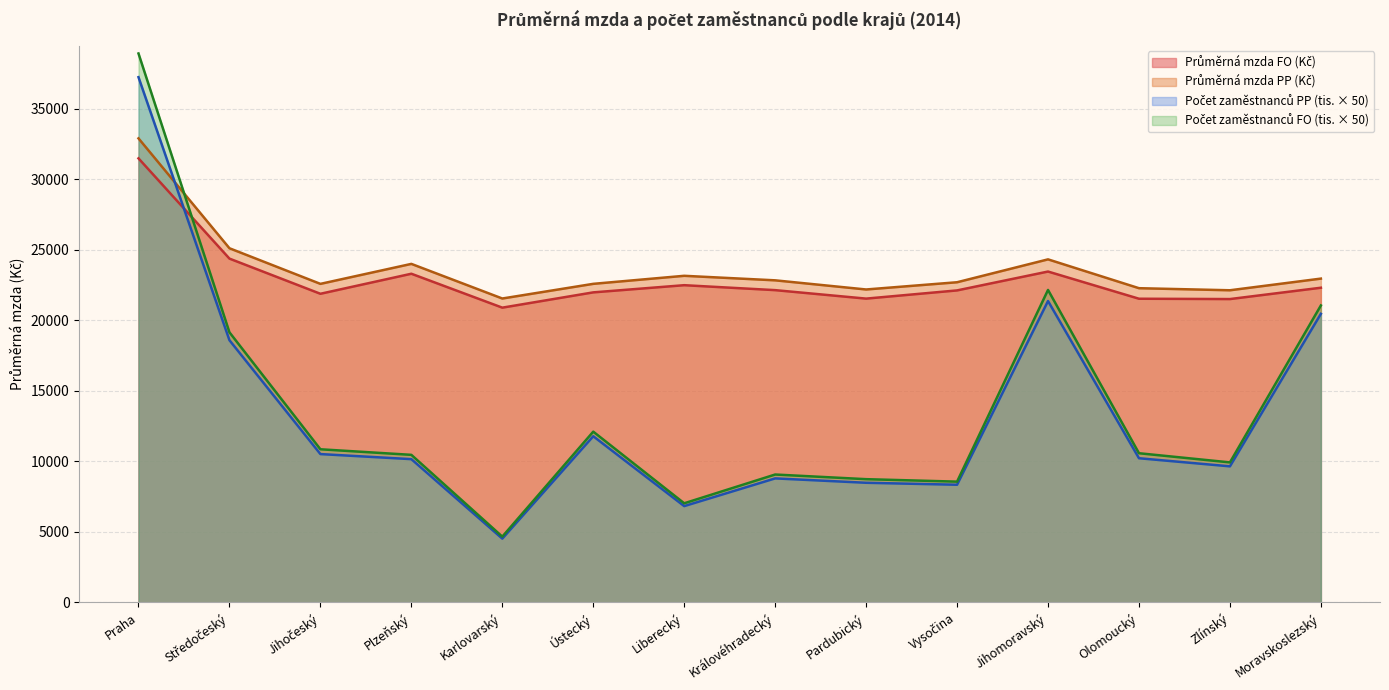

True or false: Průměrná mzda PP (Kč) has more than 0 interior local peaks.

True